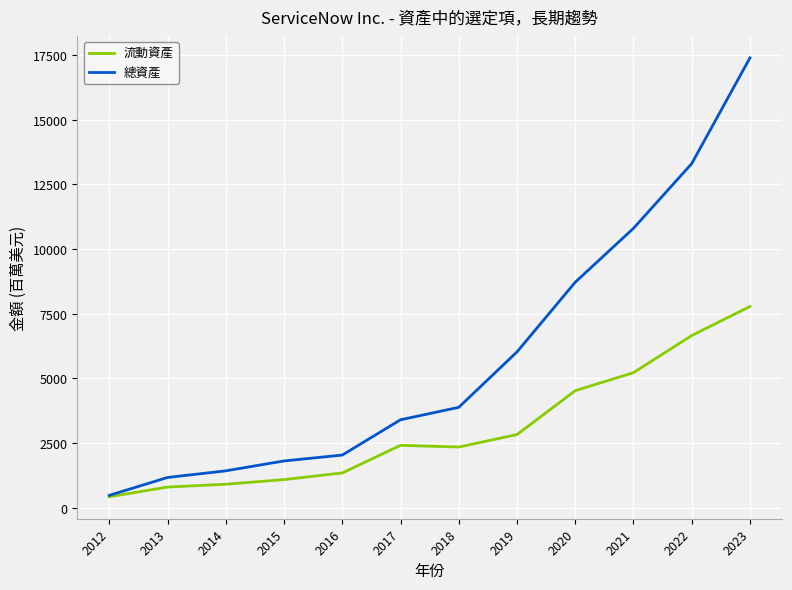

At which category is the sum across all series the highest?

2023